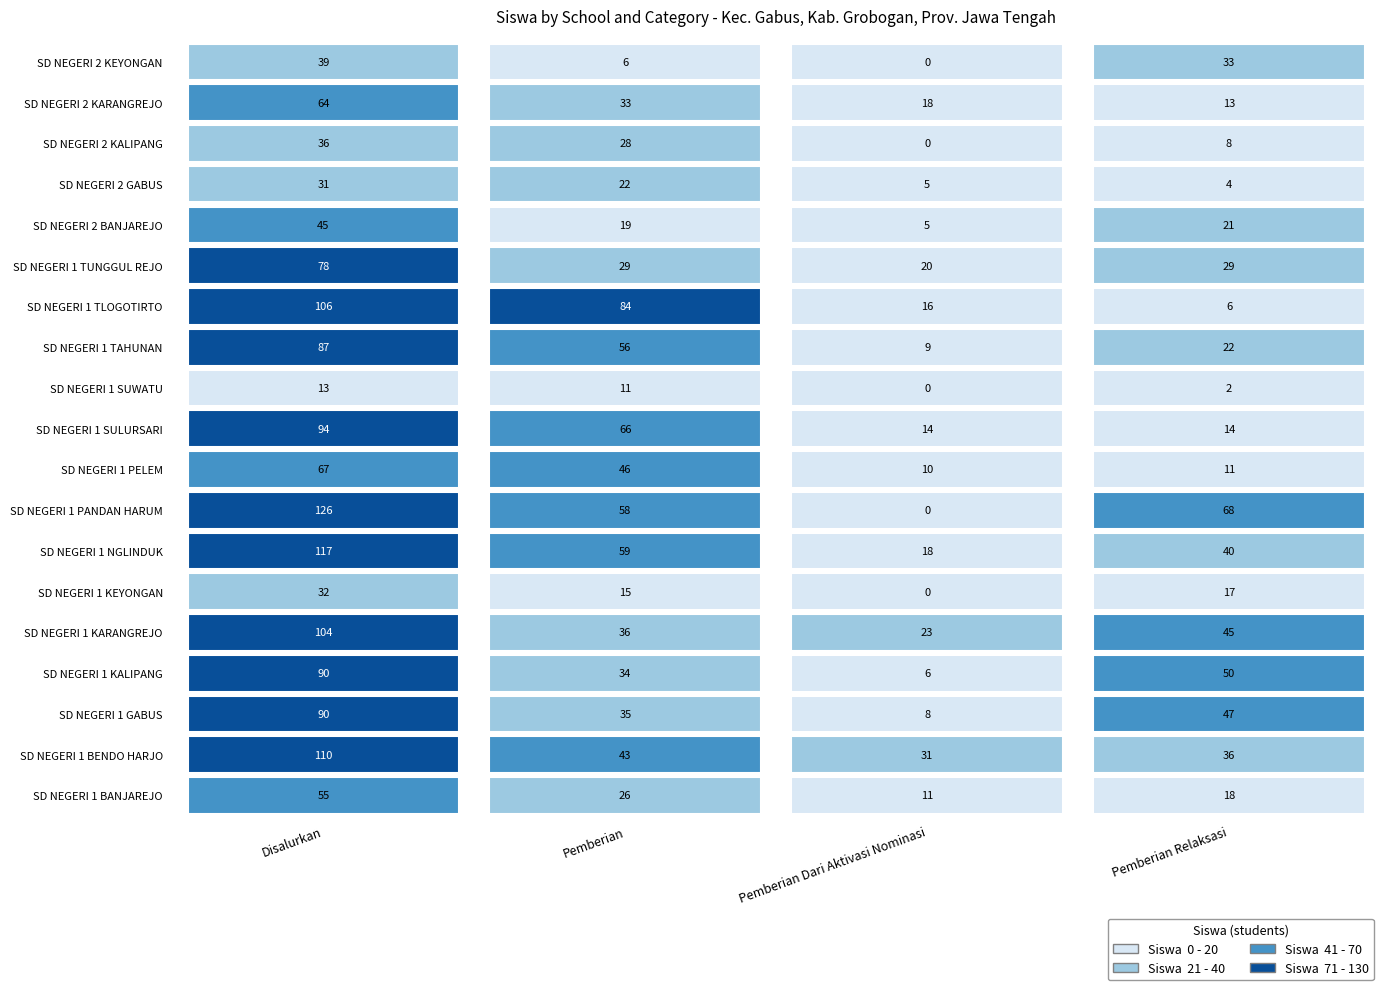

Rank the series by their maximum value, from highest to lowest.

SD NEGERI 1 PANDAN HARUM, SD NEGERI 1 NGLINDUK, SD NEGERI 1 BENDO HARJO, SD NEGERI 1 TLOGOTIRTO, SD NEGERI 1 KARANGREJO, SD NEGERI 1 SULURSARI, SD NEGERI 1 GABUS, SD NEGERI 1 KALIPANG, SD NEGERI 1 TAHUNAN, SD NEGERI 1 TUNGGUL REJO, SD NEGERI 1 PELEM, SD NEGERI 2 KARANGREJO, SD NEGERI 1 BANJAREJO, SD NEGERI 2 BANJAREJO, SD NEGERI 2 KEYONGAN, SD NEGERI 2 KALIPANG, SD NEGERI 1 KEYONGAN, SD NEGERI 2 GABUS, SD NEGERI 1 SUWATU